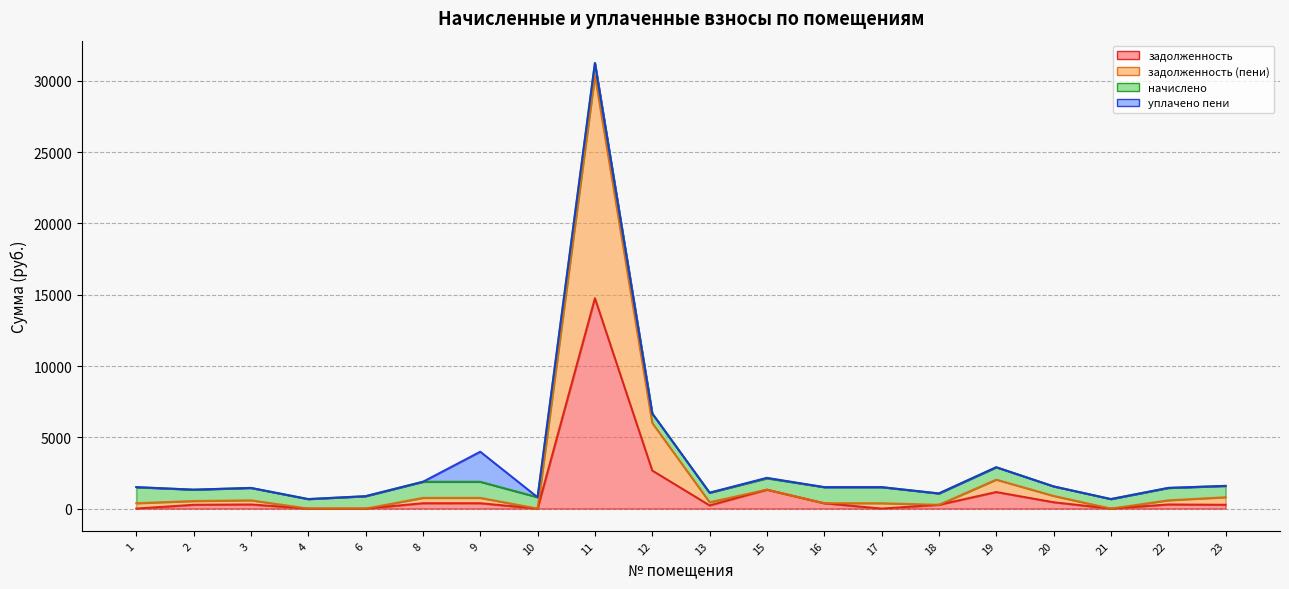

What is the value of the задолженность point at the 15th from the left?

265.5